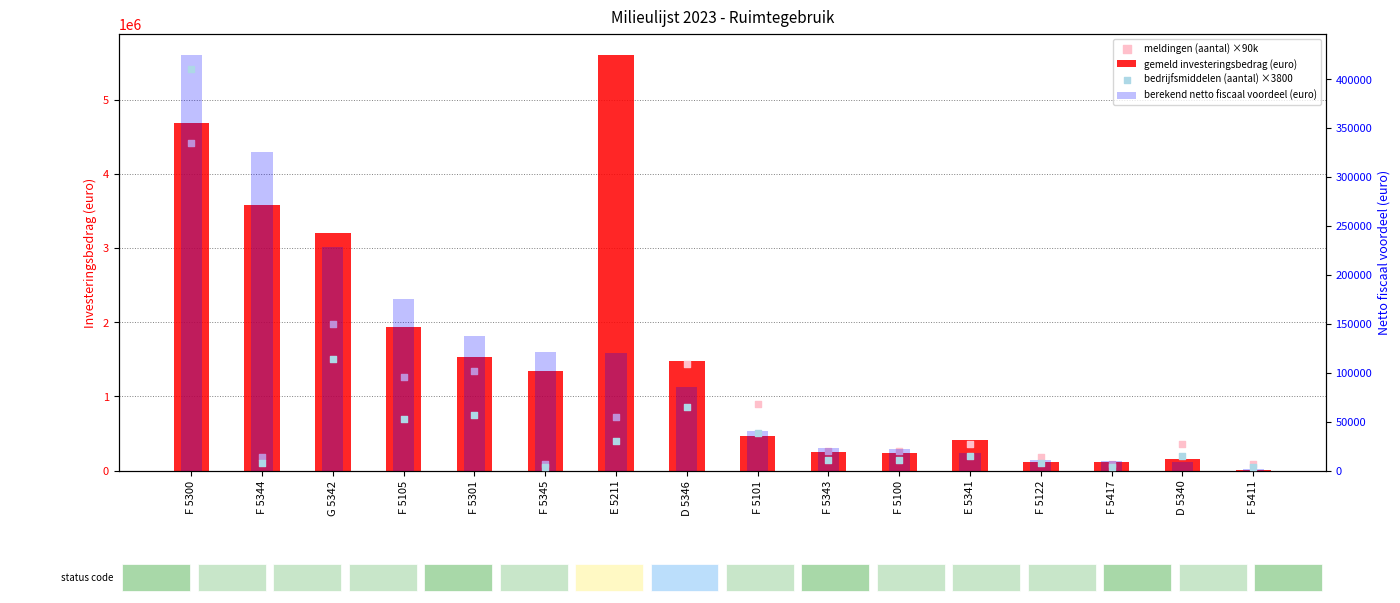

Is the value of bedrijfsmiddelen (aantal) ×3800 at G 5342 greater than the value of berekend netto fiscaal voordeel (euro) at F 5343?

Yes